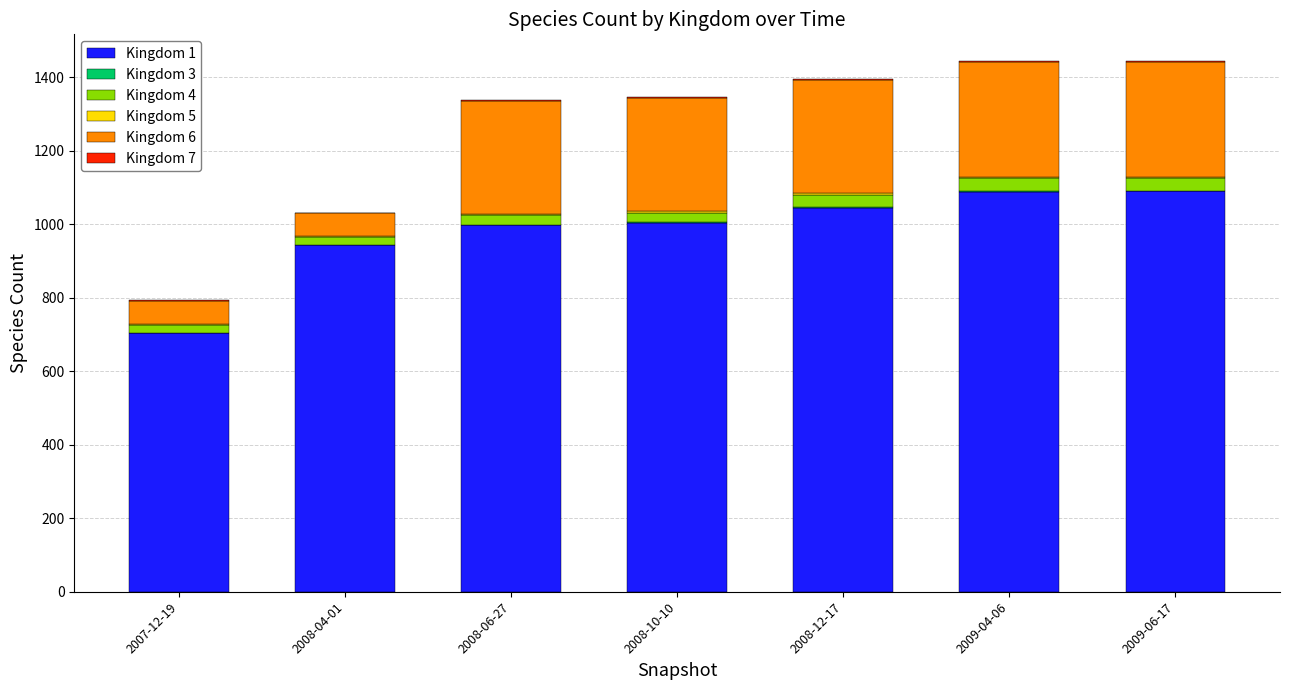

Between 2008-10-10 and 2008-12-17, which is larger?

2008-12-17